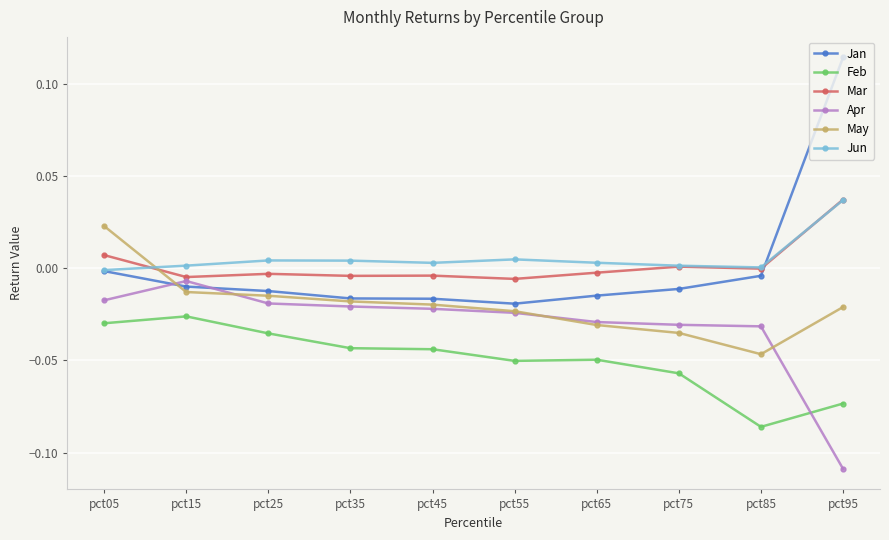

Where is Jan nearest to the value 0?

pct05